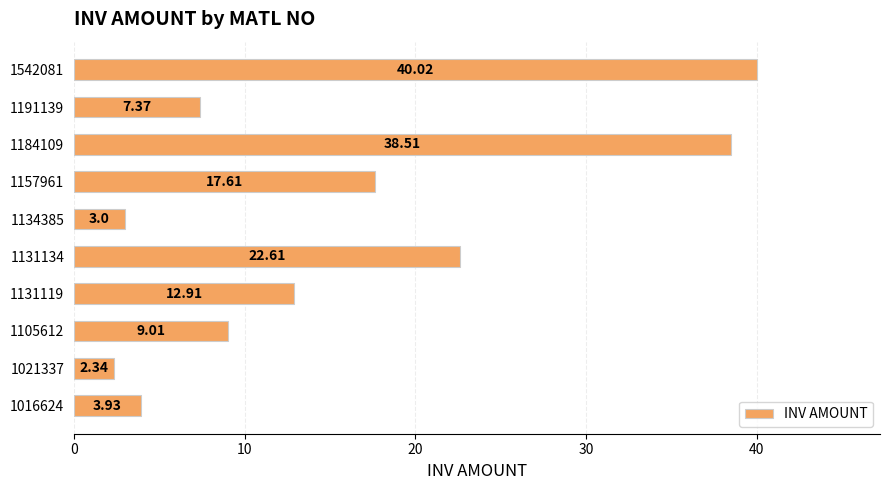

List the labels in order of value, largest first.

1542081, 1184109, 1131134, 1157961, 1131119, 1105612, 1191139, 1016624, 1134385, 1021337